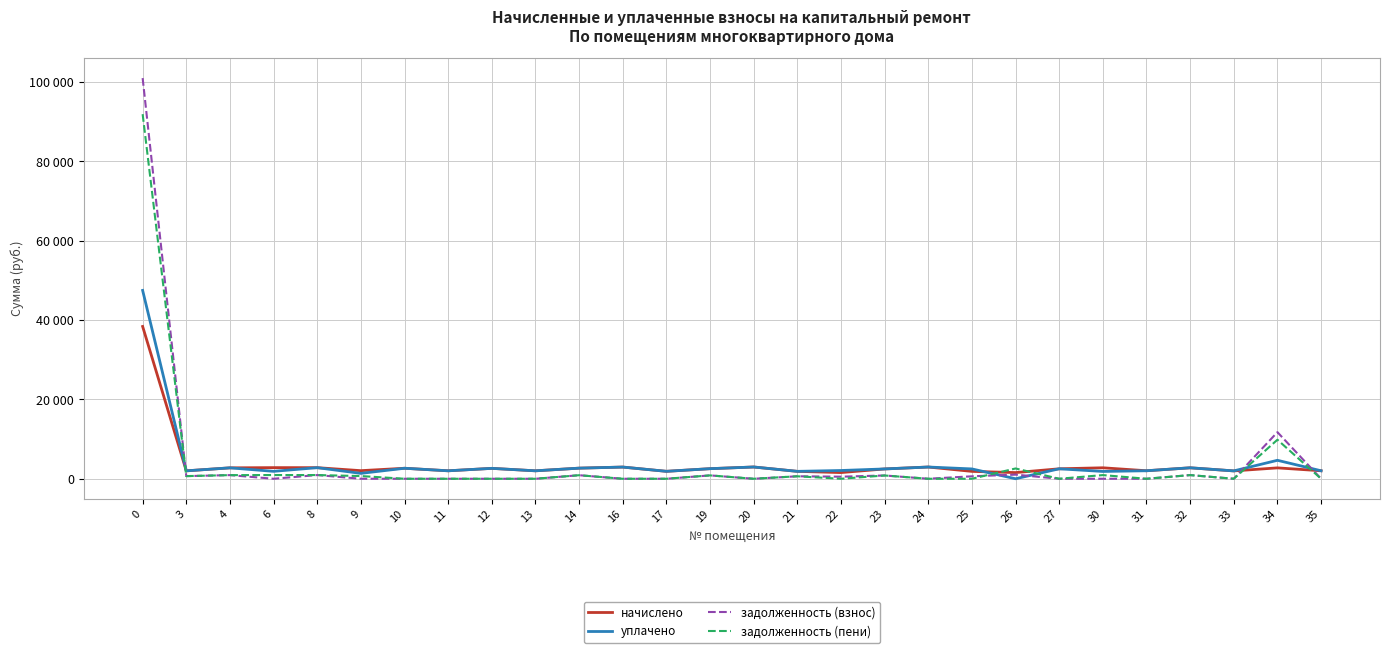

Rank the series by their maximum value, from lowest to highest.

начислено, уплачено, задолженность (пени), задолженность (взнос)